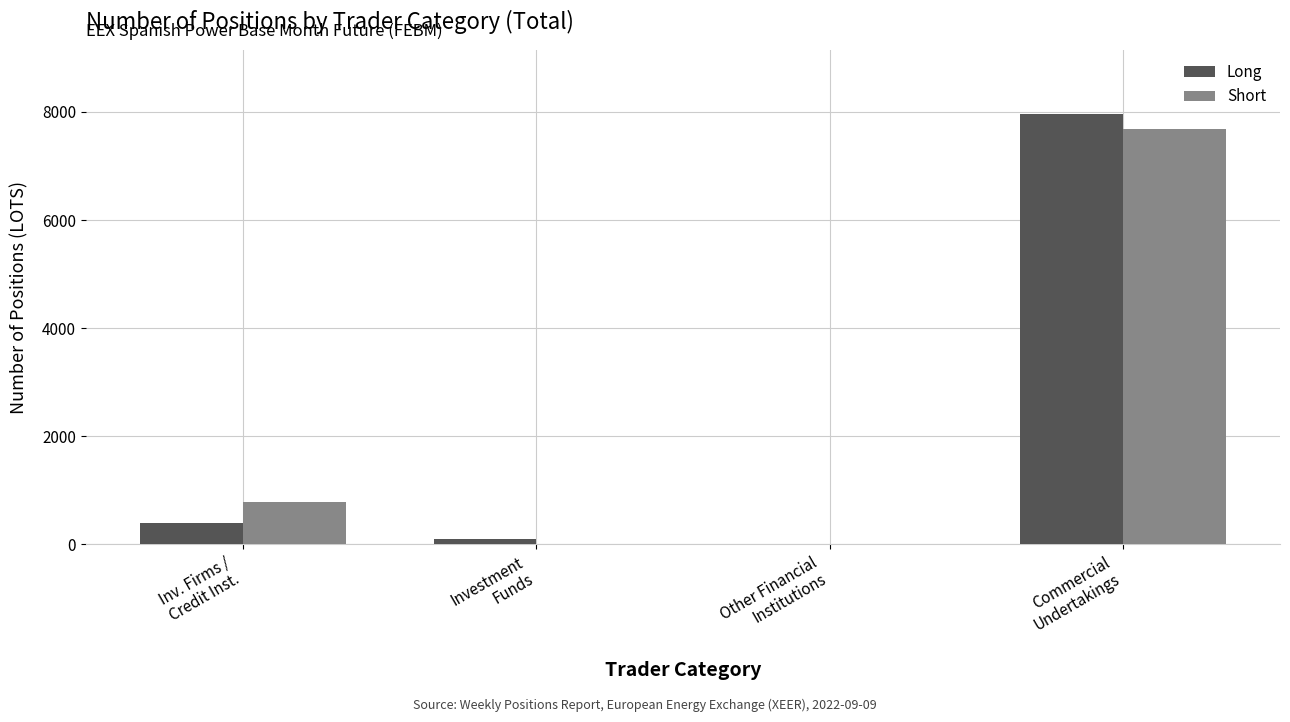

What is the greatest value displayed?

7954.0